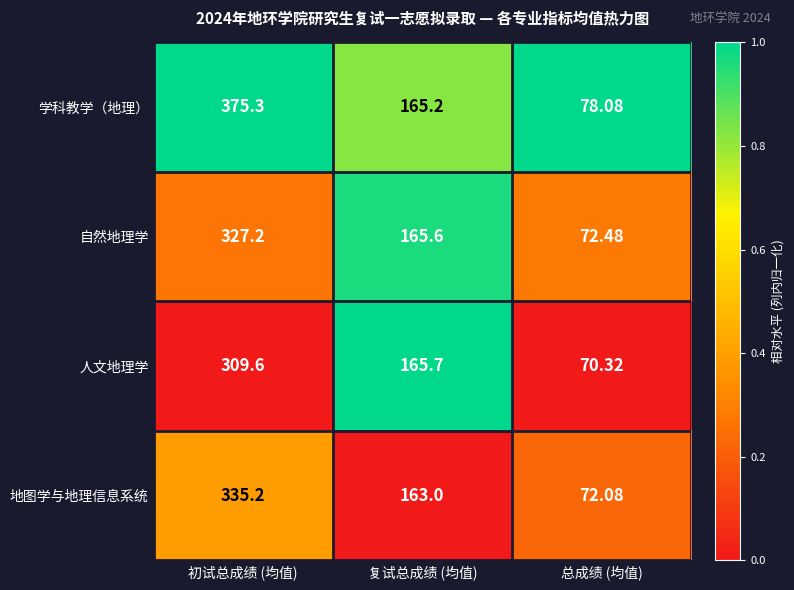

Rank the series at 总成绩 (均值) from lowest to highest value.

人文地理学, 地图学与地理信息系统, 自然地理学, 学科教学（地理）